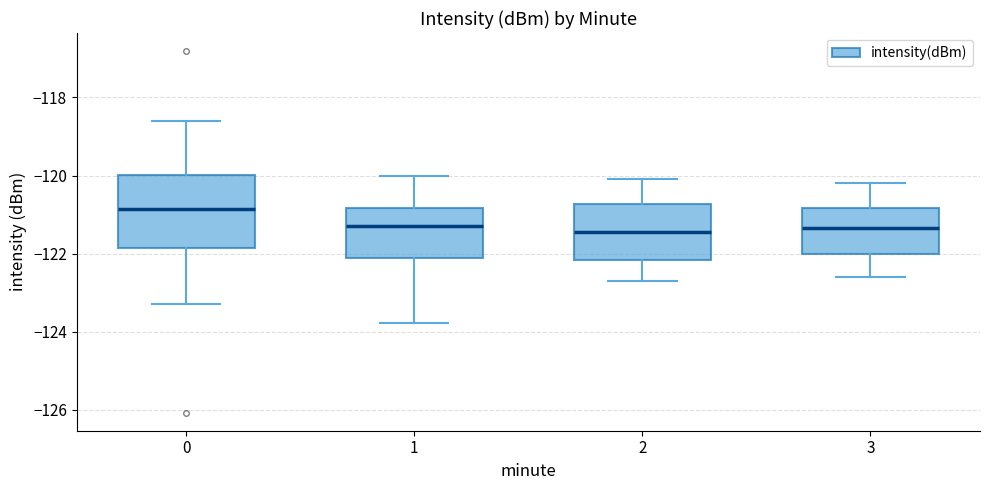

Reading left to right, read every box against the y-axis: the position of its median line, the range the box covers, and the ends of its whiskers. The values are not printed on the chart, so give them approximately, as read against the axis.

0: median -120.8, box -121.8 to -120.0, whiskers -123.2 to -118.6
1: median -121.2, box -122.0 to -120.8, whiskers -123.8 to -120.0
2: median -121.4, box -122.2 to -120.8, whiskers -122.6 to -120.0
3: median -121.4, box -122.0 to -120.8, whiskers -122.6 to -120.2